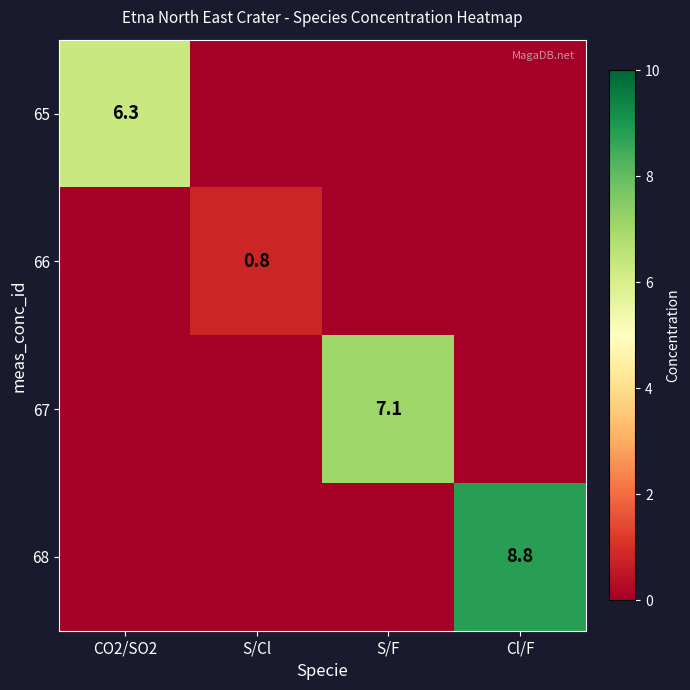

At which category is the sum across all series the highest?

Cl/F